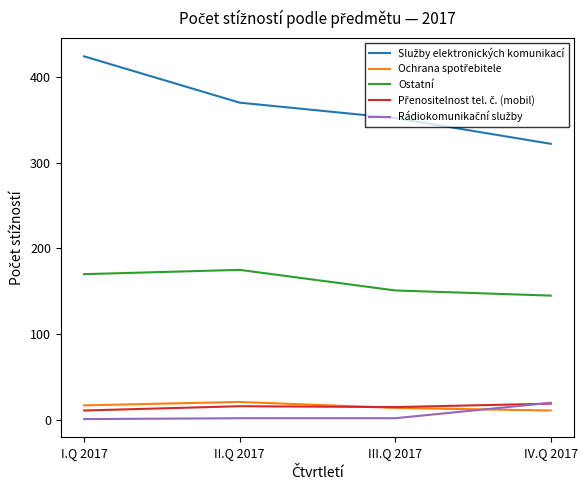

What is the maximum value shown in the chart?

424